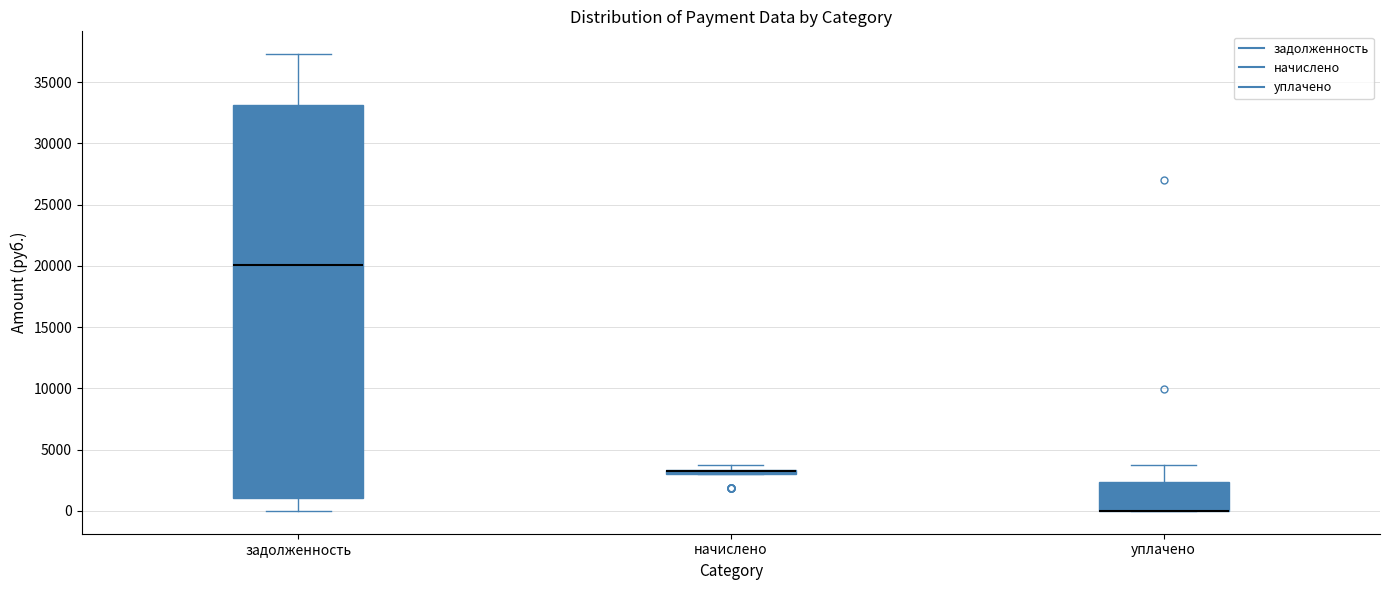

Where does the median line of the box for задолженность sit on the y-axis? The values are not printed on the chart, so give them approximately, as read against the axis.

20000